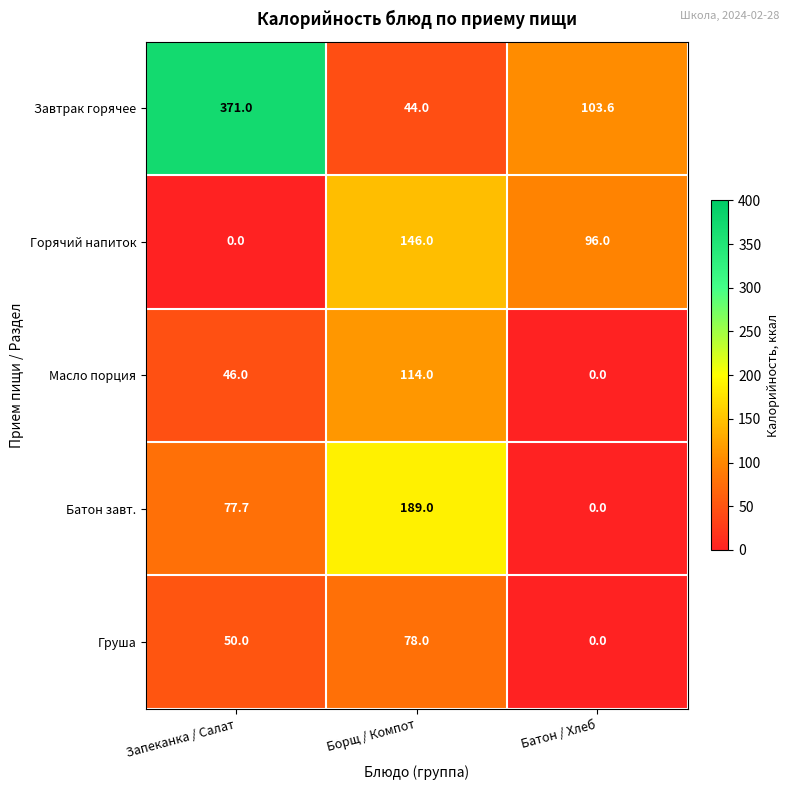

Reading left to right, transcribe all the data shown in this chart.

Завтрак горячее: 371.0	44.0	103.6
Горячий напиток: 0.0	146.0	96.0
Масло порция: 46.0	114.0	0.0
Батон завт.: 77.7	189.0	0.0
Груша: 50.0	78.0	0.0